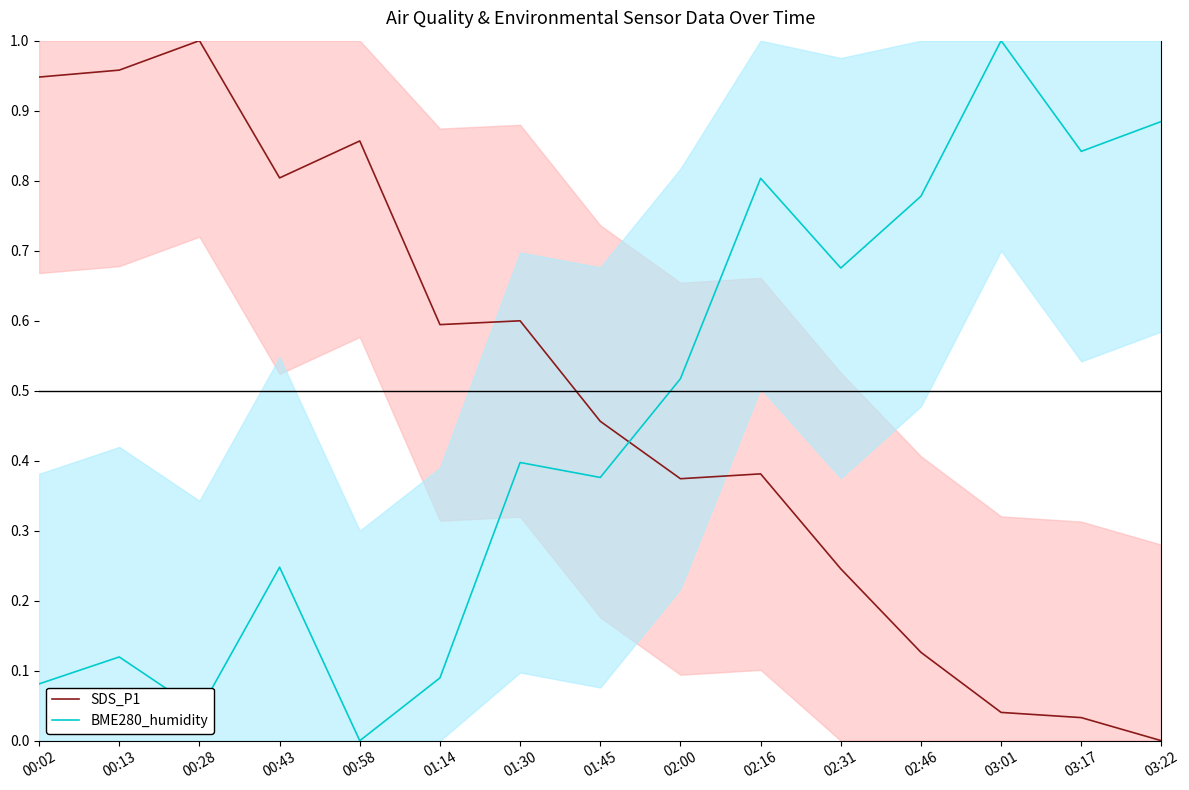

How many intersections are there between SDS_P1 and BME280_humidity?

1